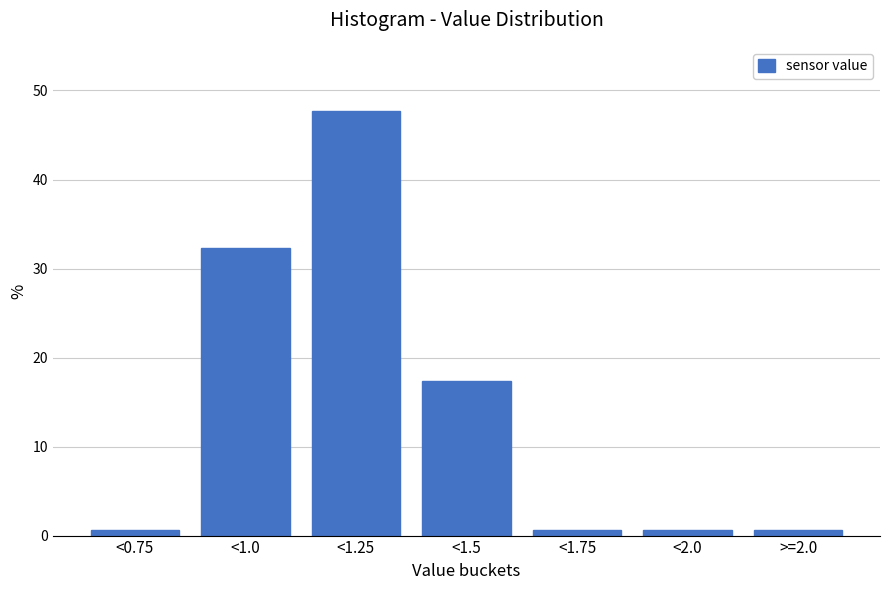

Reading left to right, what are all the values shown in this chart?

<0.75=0.6	<1.0=32.3	<1.25=47.7	<1.5=17.4	<1.75=0.6	<2.0=0.6	>=2.0=0.6